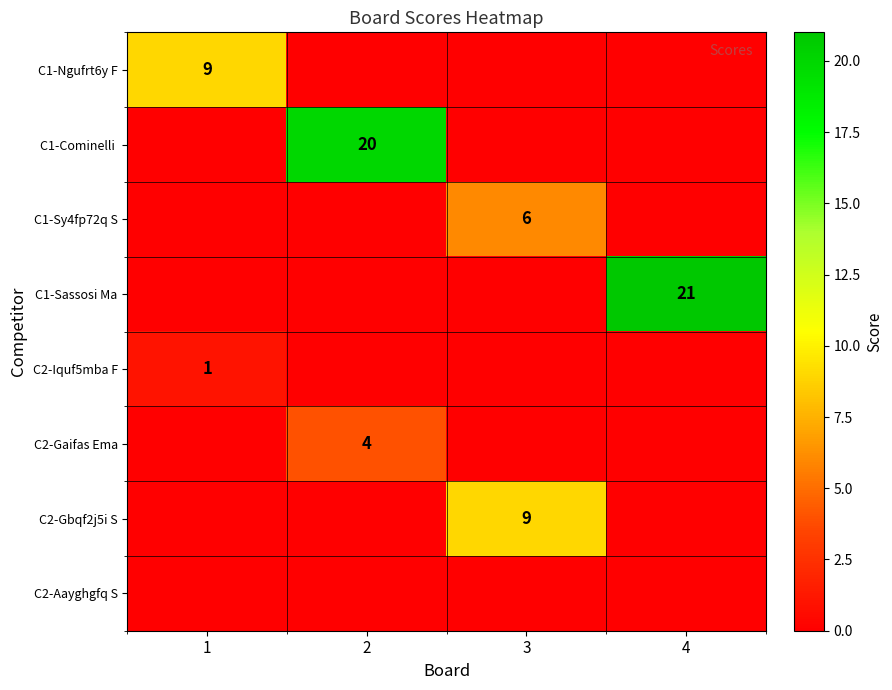

At which category does the chart reach its peak across all series?

4